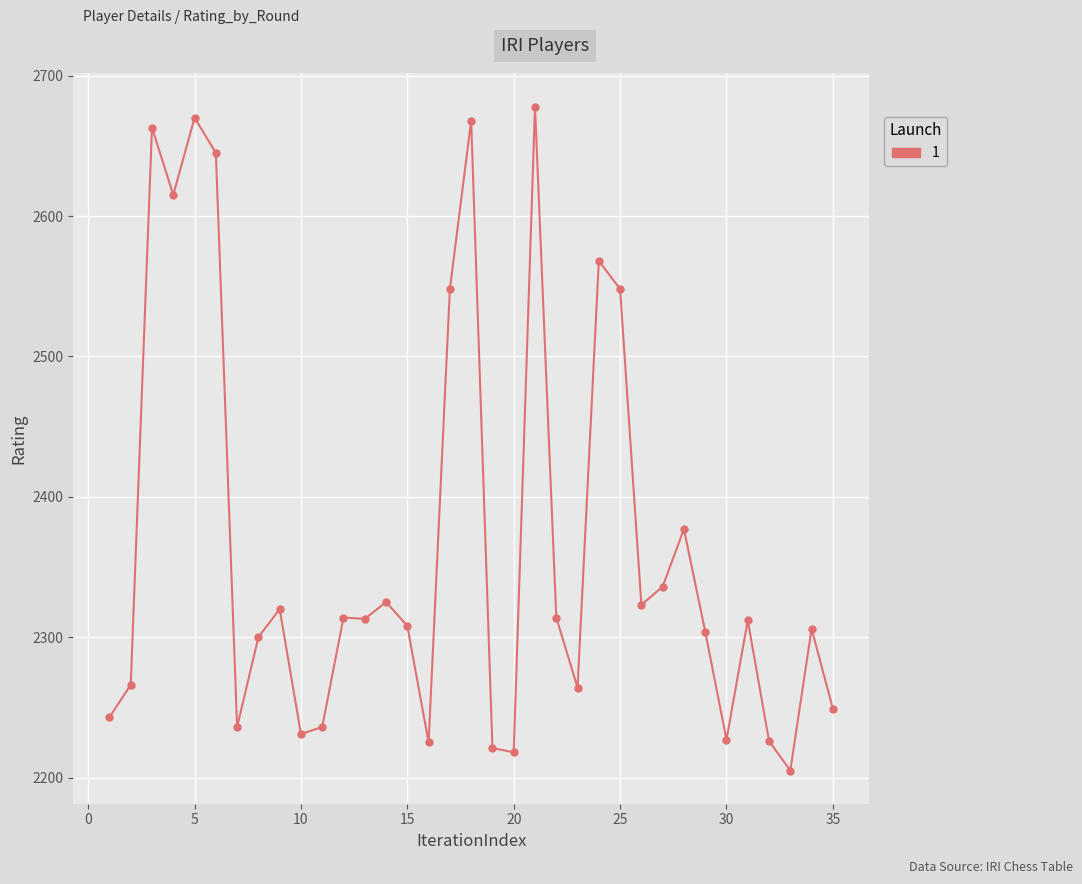

True or false: there are more than 2 points higher than both neighbors.

True